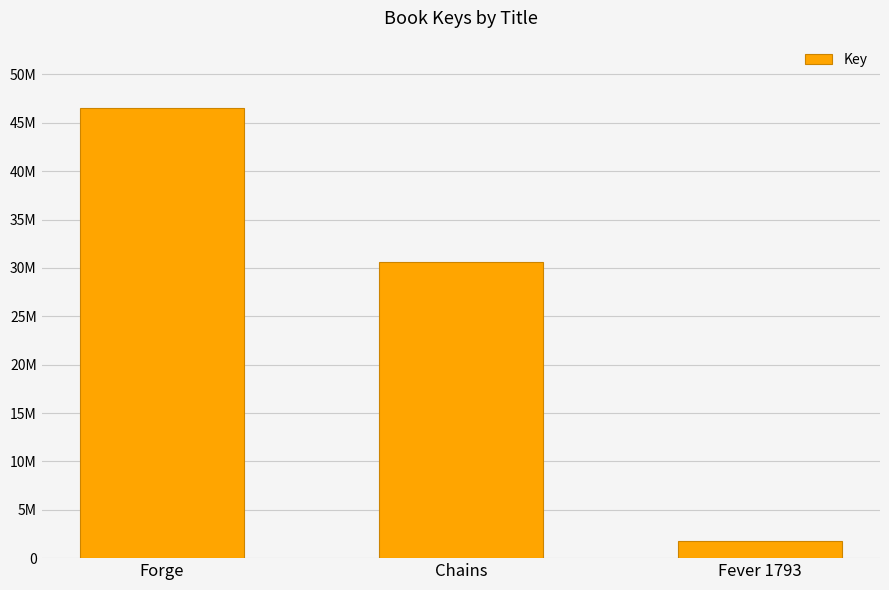

Are the bars horizontal?

No